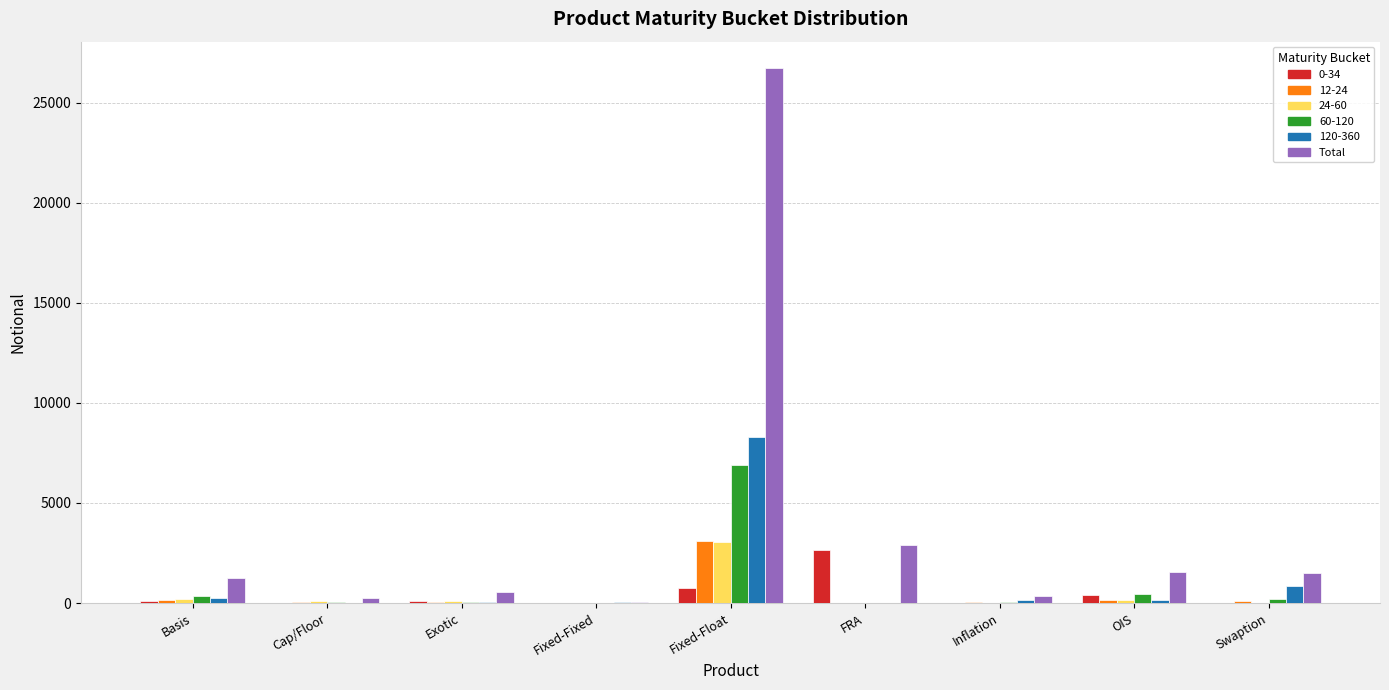

Is the value of 12-24 at Cap/Floor greater than the value of 120-360 at Swaption?

No